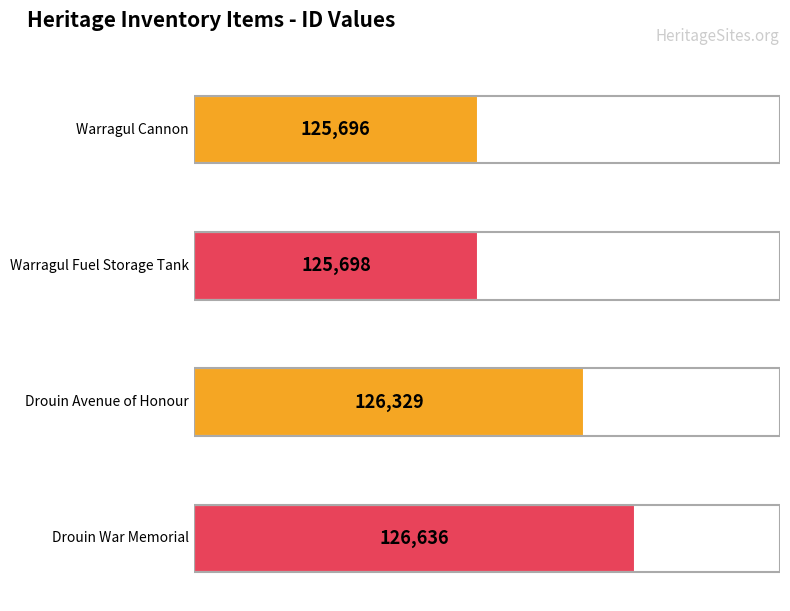

What is the minimum value shown in the chart?

125696